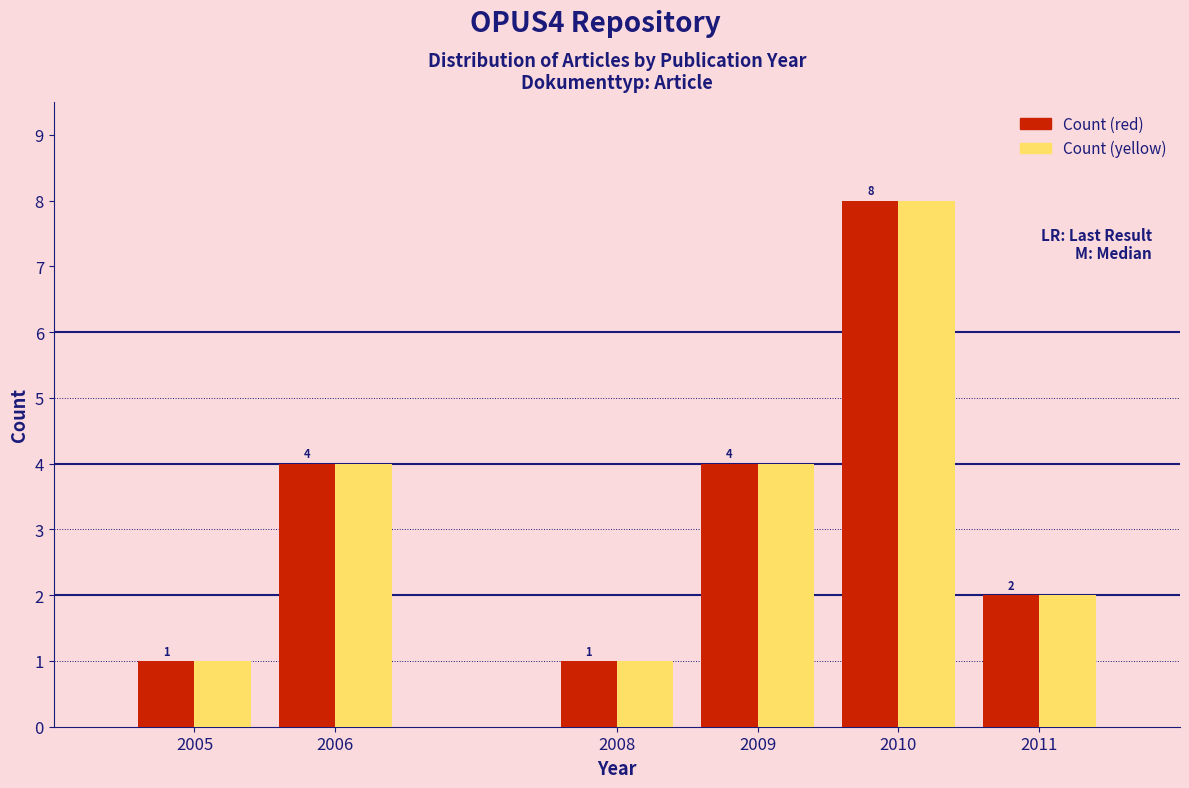

Reading right to left, extract all data points from this chart.

Count (red): 2	8	4	1	4	1
Count (yellow): 2	8	4	1	4	1